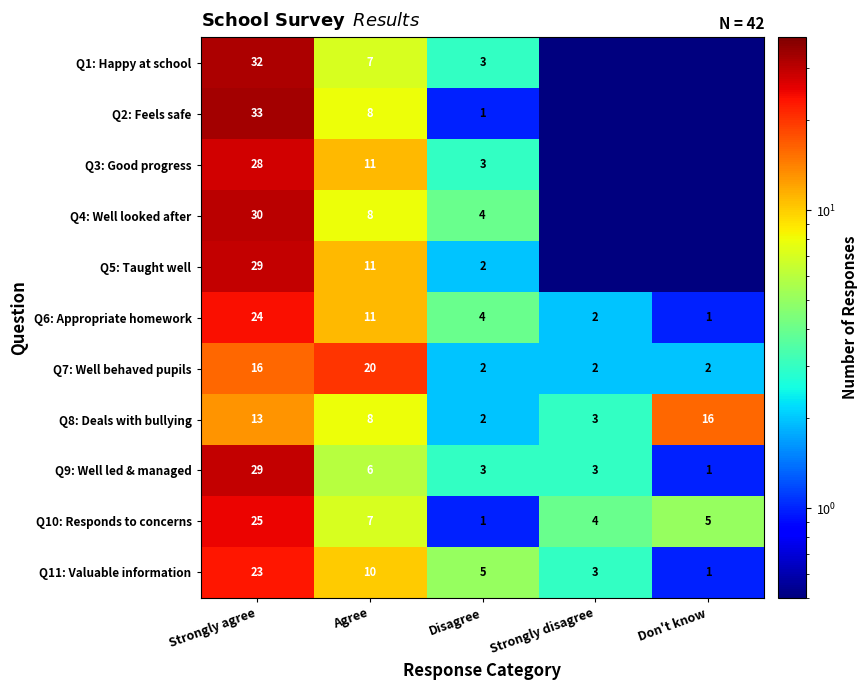

Which category has the lowest value in the Q11: Valuable information series?

Don't know